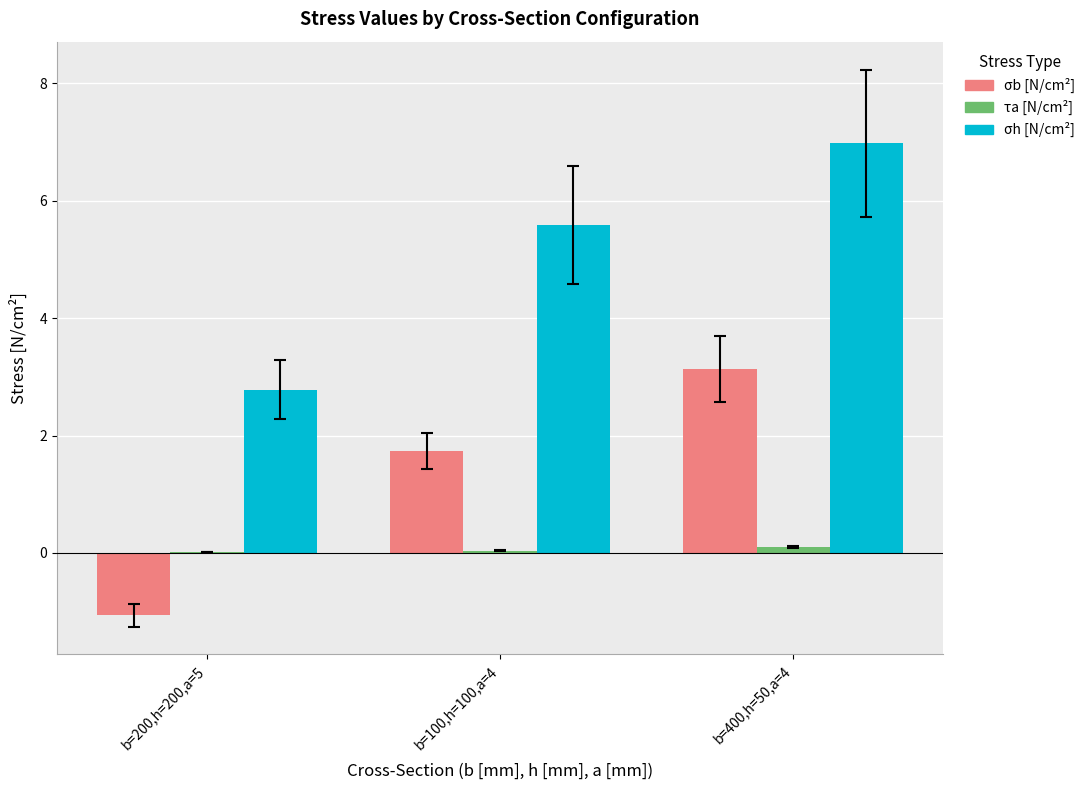

What is the approximate value of σh [N/cm²] at b=400,h=50,a=4?

7.0